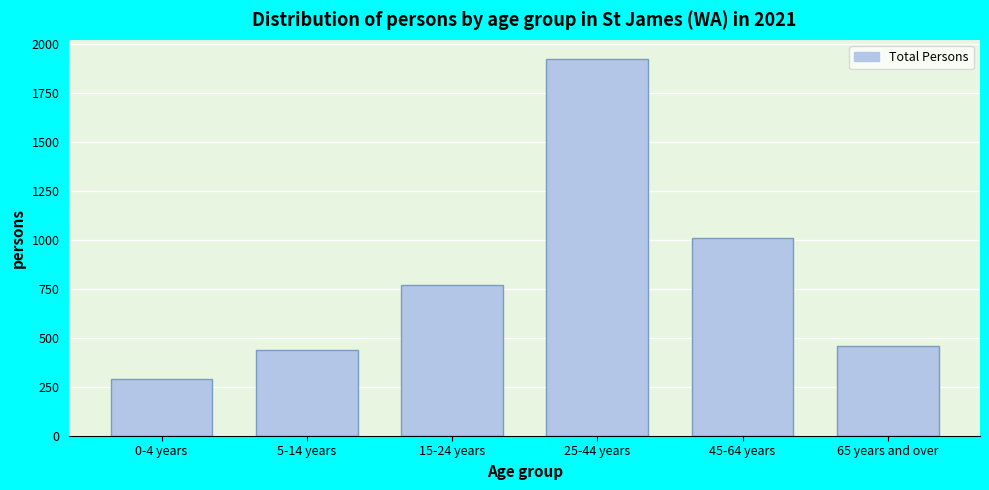

Reading right to left, extract all data points from this chart.

460	1011	1926	769	437	288